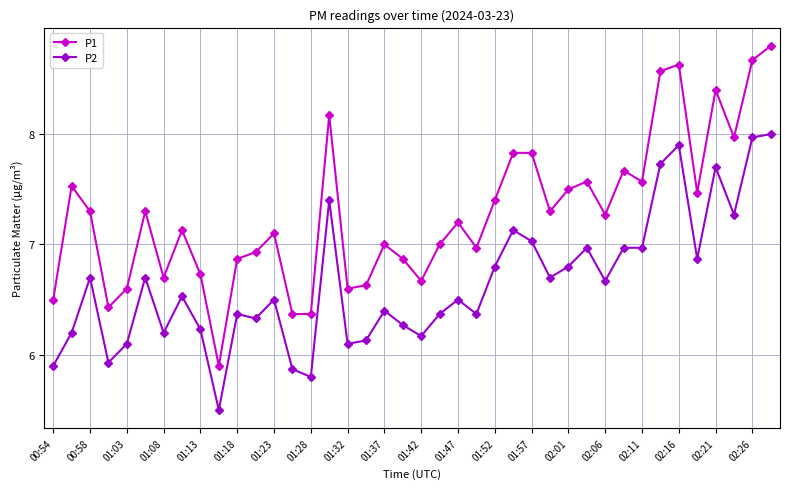

True or false: P2 has more than 1 points higher than both neighbors.

True